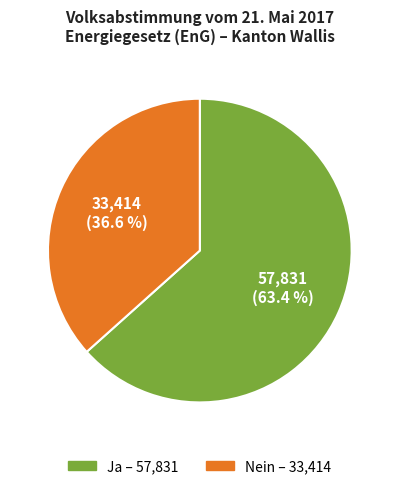

Approximately how many times larger is the value at Ja compared to Nein?

1.7